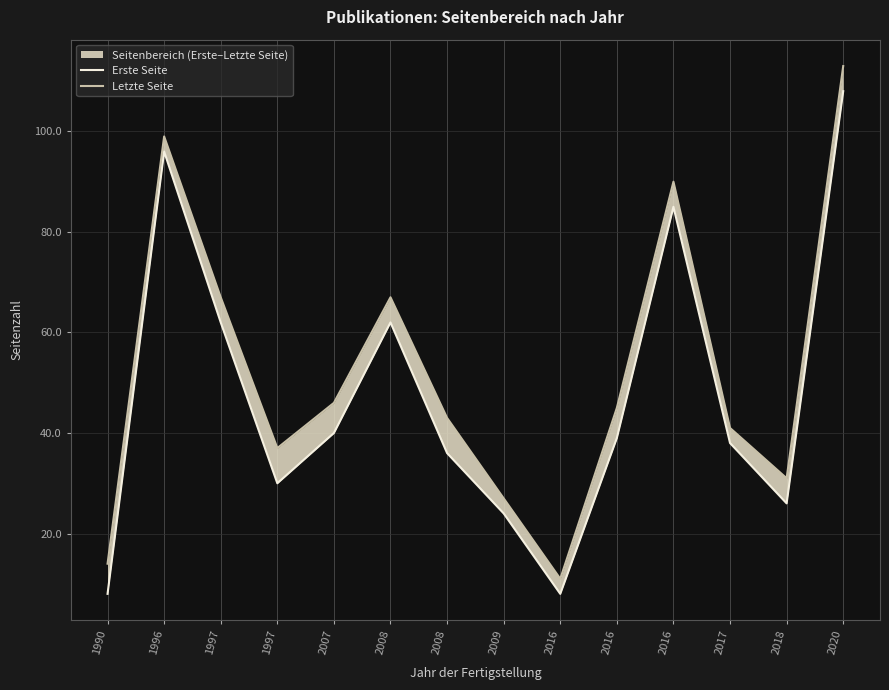

Rank the series by their maximum value, from lowest to highest.

Erste Seite, Letzte Seite